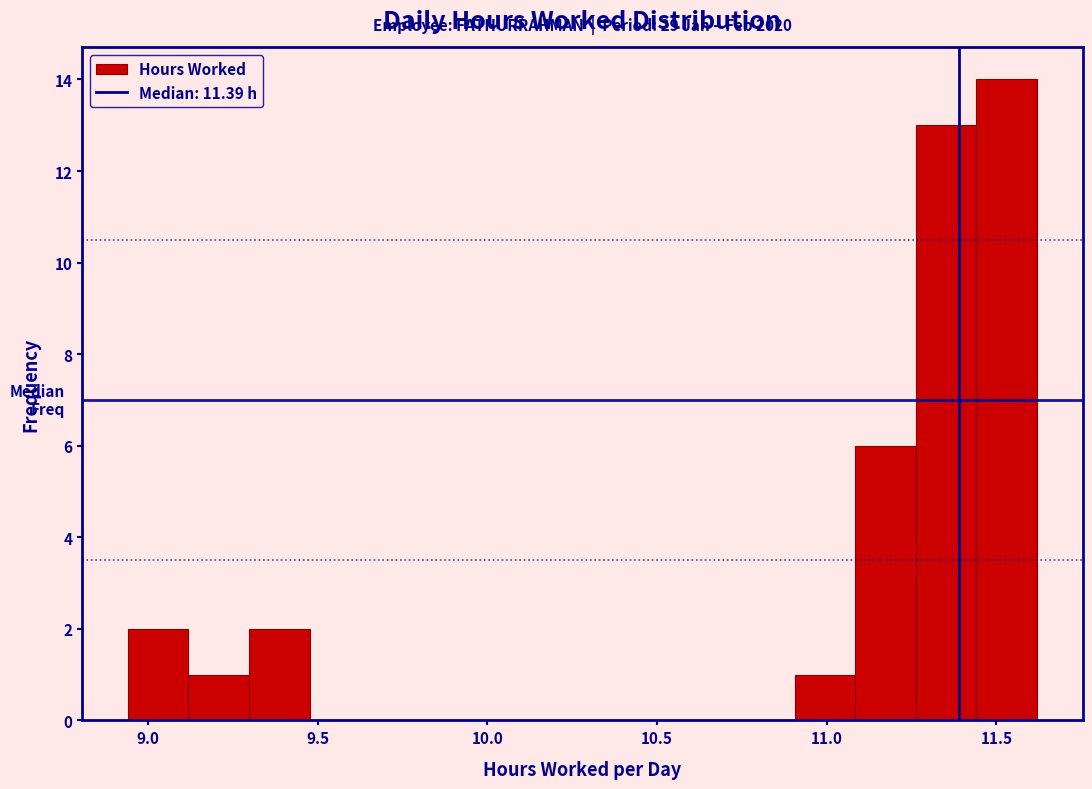

Read against the x-axis, roughly where is the centre of the tallest bar?

11.55